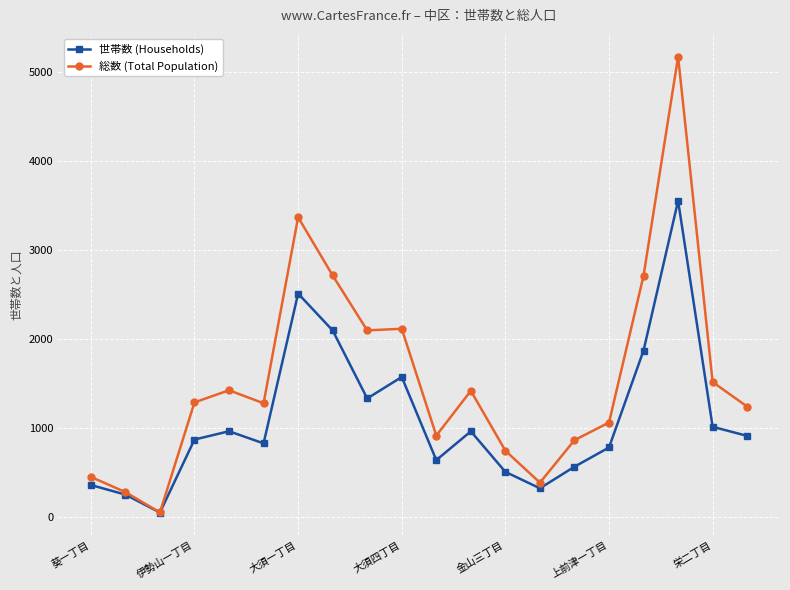

True or false: 総数 (Total Population) has more than 1 interior local peaks.

True